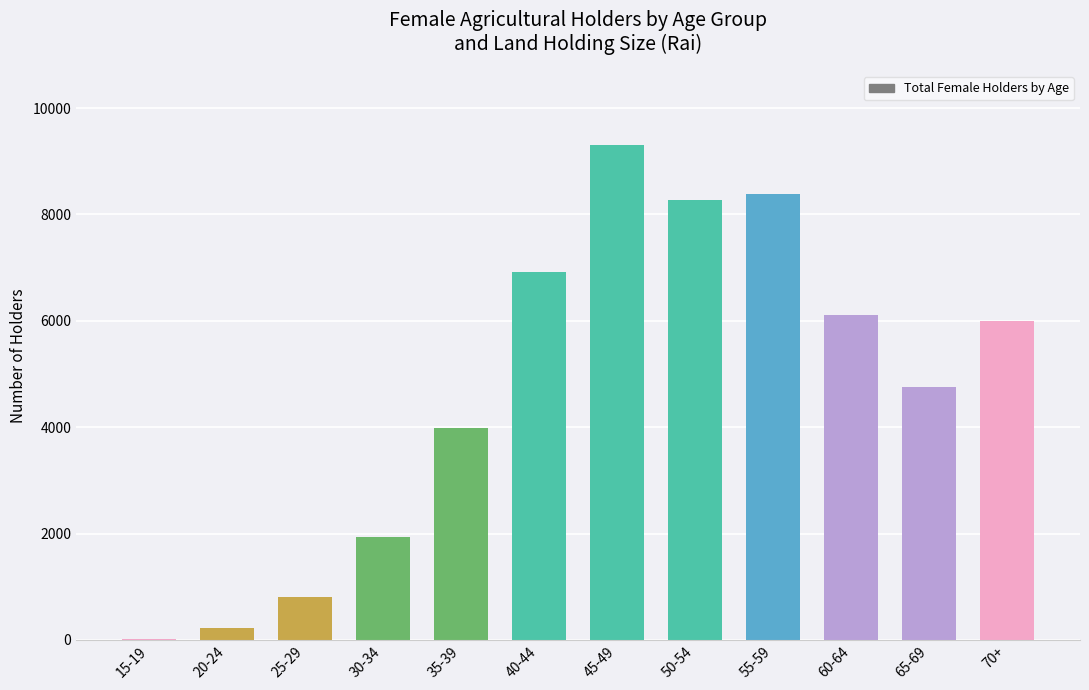

The value at 35-39 is 3994.1. True or false?

True